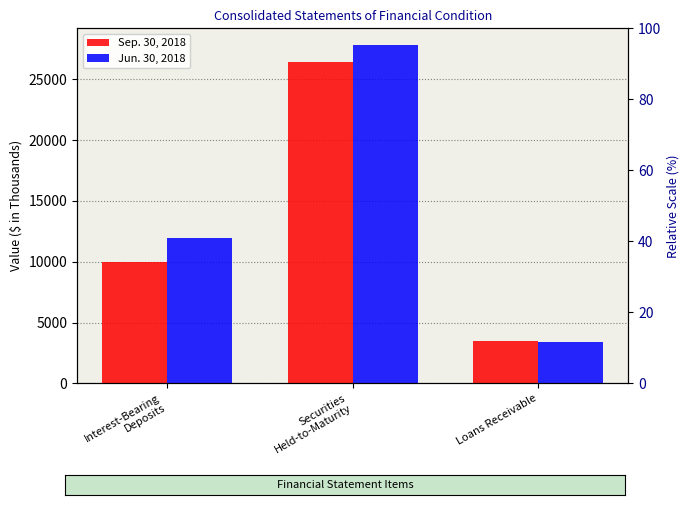

Which series has the largest range (max minus min)?

Jun. 30, 2018